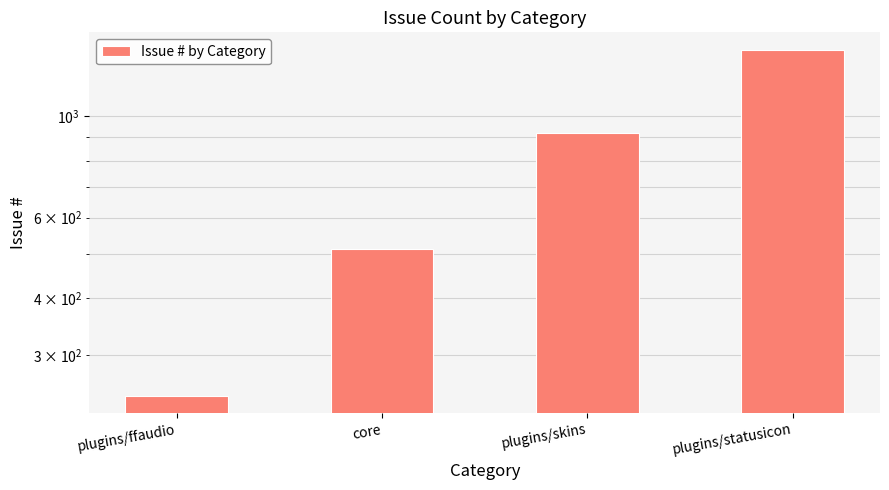

What is the maximum value shown in the chart?

1398